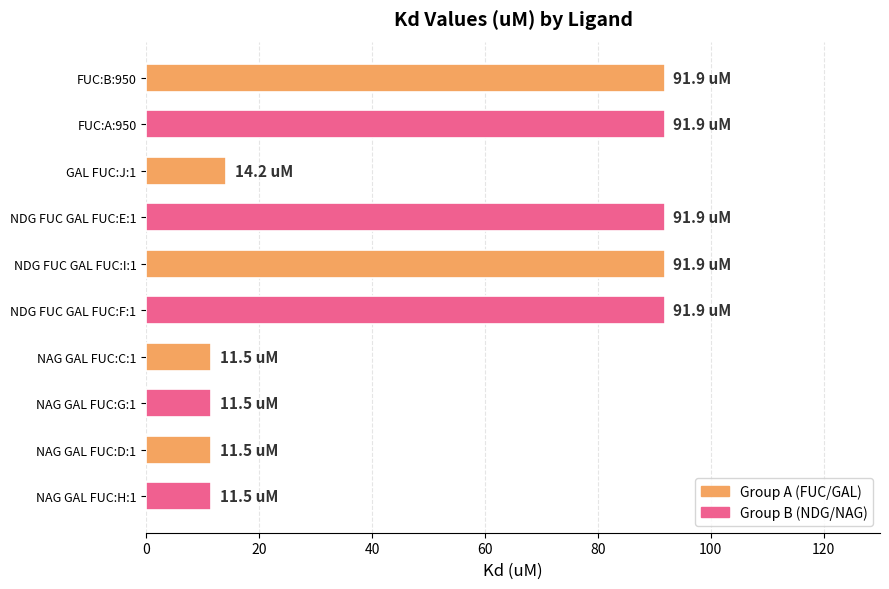

What is the minimum value shown in the chart?

11.5